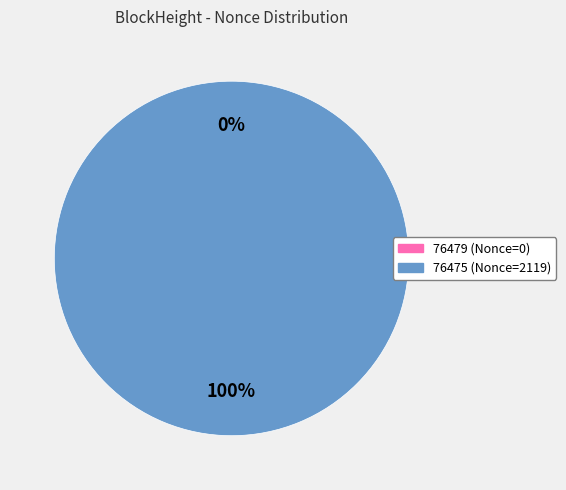

True or false: 76475 accounts for 100% of the total.

True